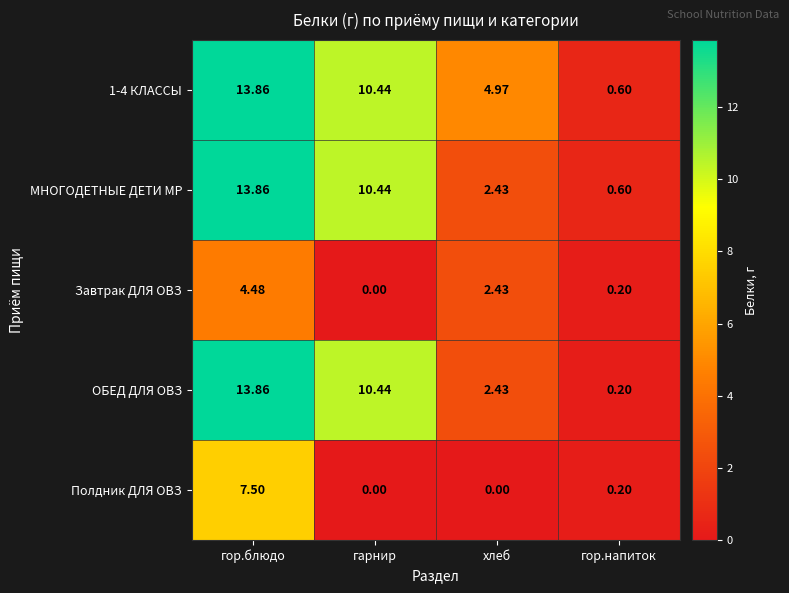

Which category has the lowest value in the 1-4 КЛАССЫ series?

гор.напиток